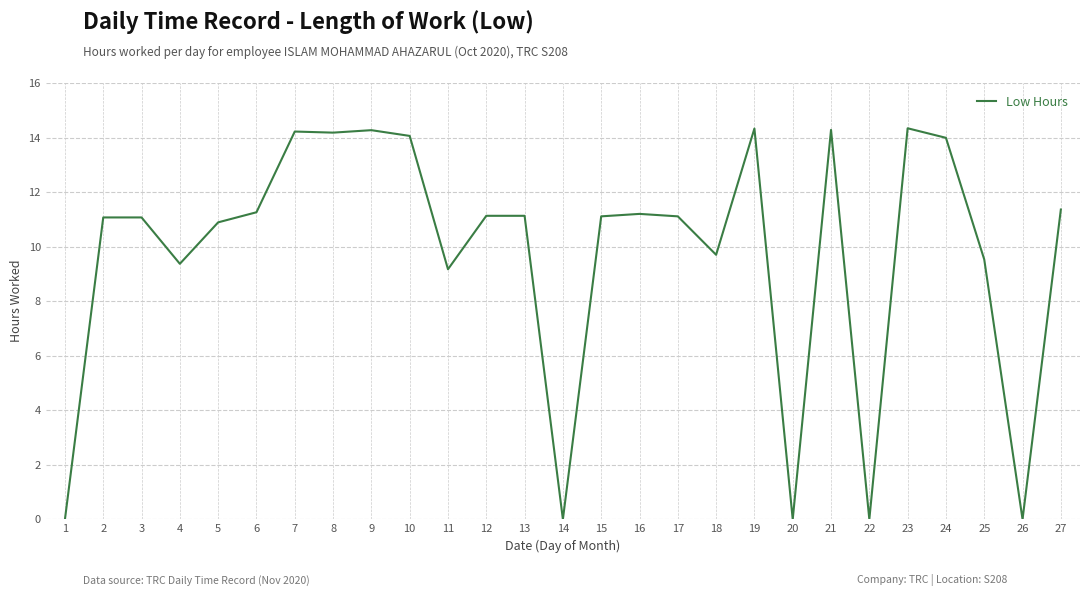

Where is the first local minimum?

4